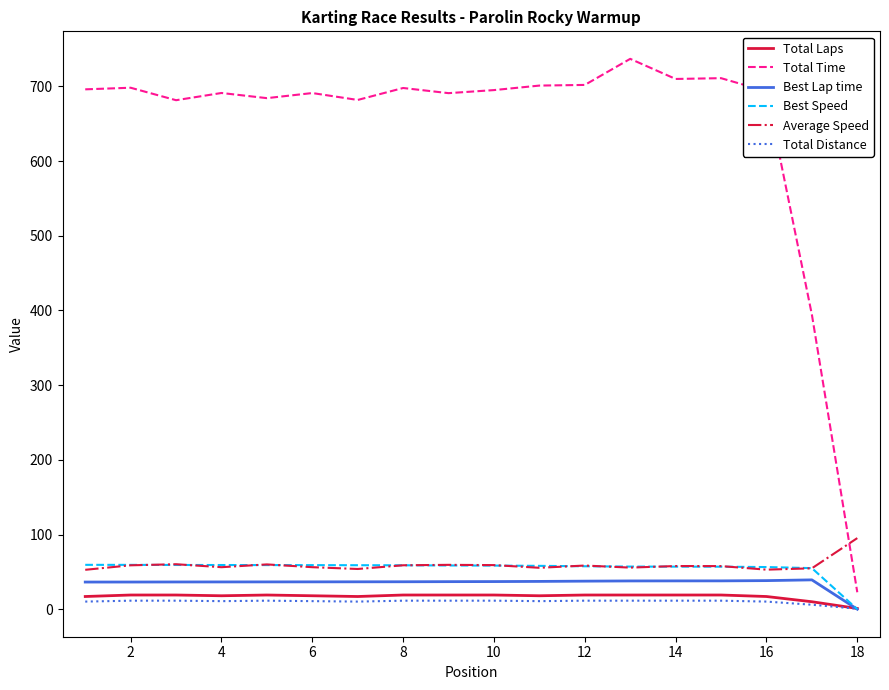

How many values in the Total Laps series are below 19?

8